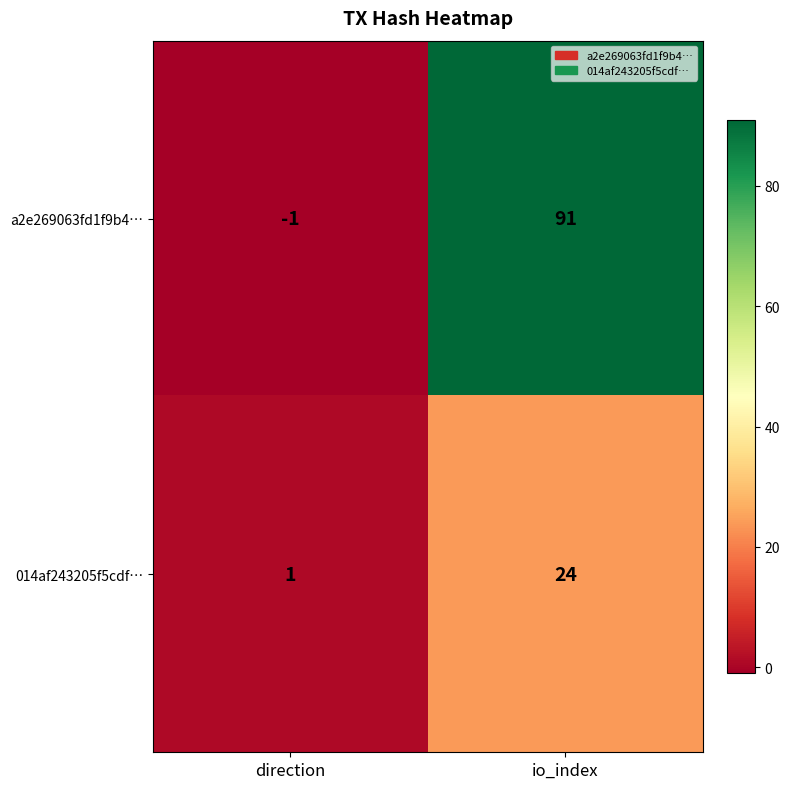

Which label corresponds to the largest value in the chart?

io_index